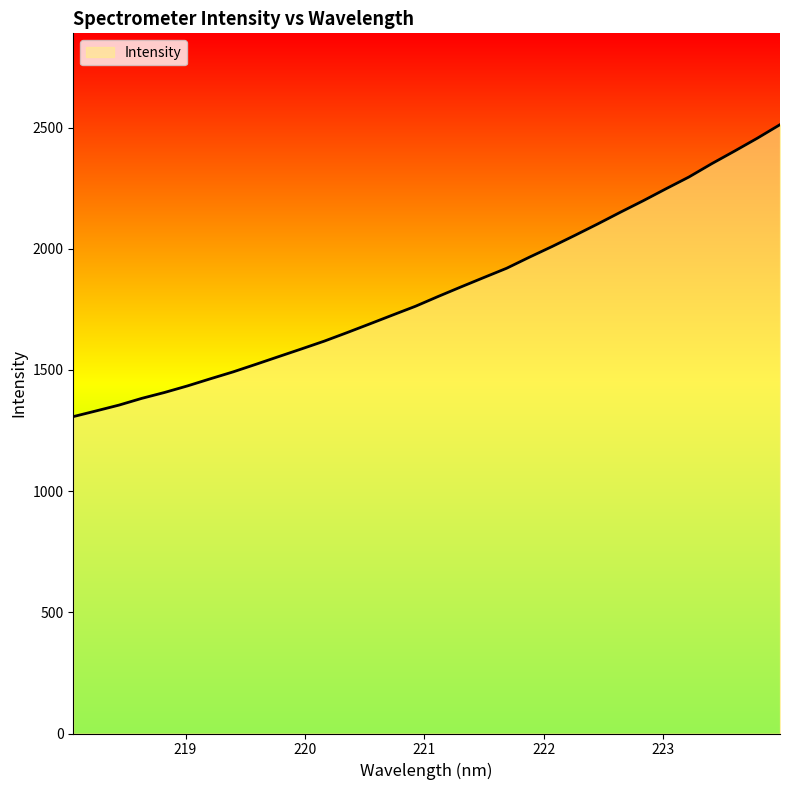

What is the maximum value shown in the chart?

2512.4